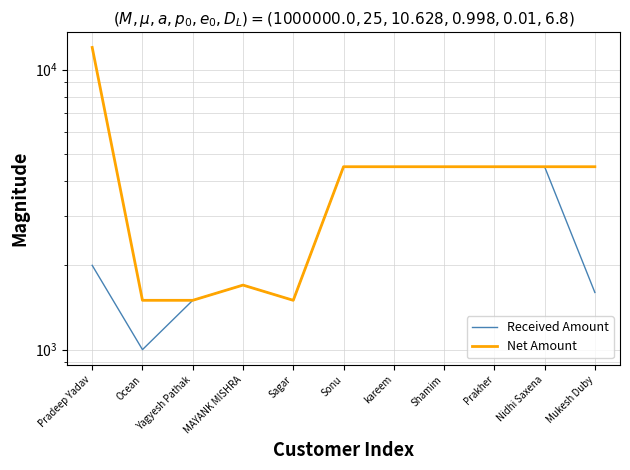

Where is the first local minimum for Received Amount?

Ocean